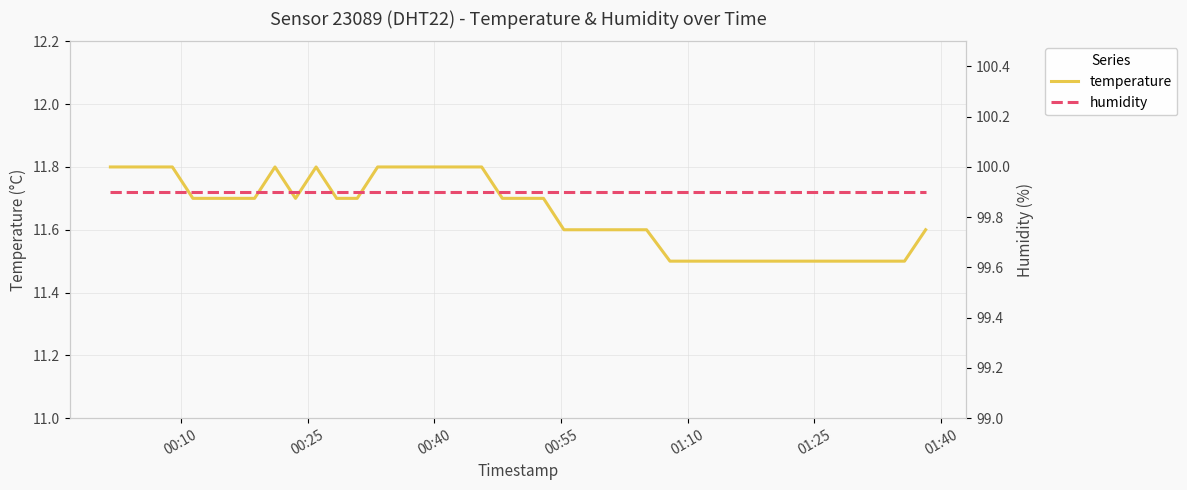

True or false: humidity and temperature cross at least once.

False